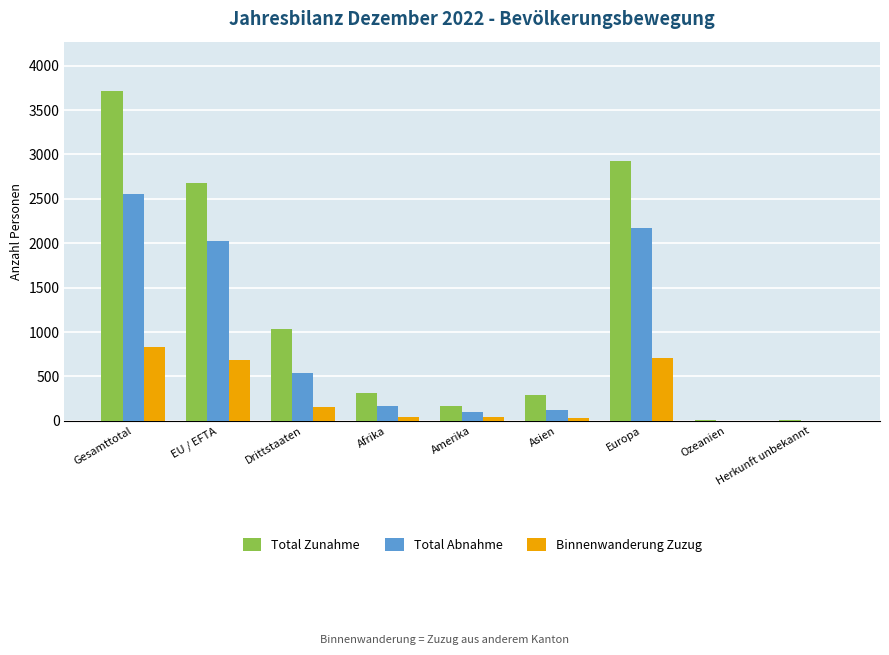

Is it true that Total Abnahme equals 2872 at Europa?

False